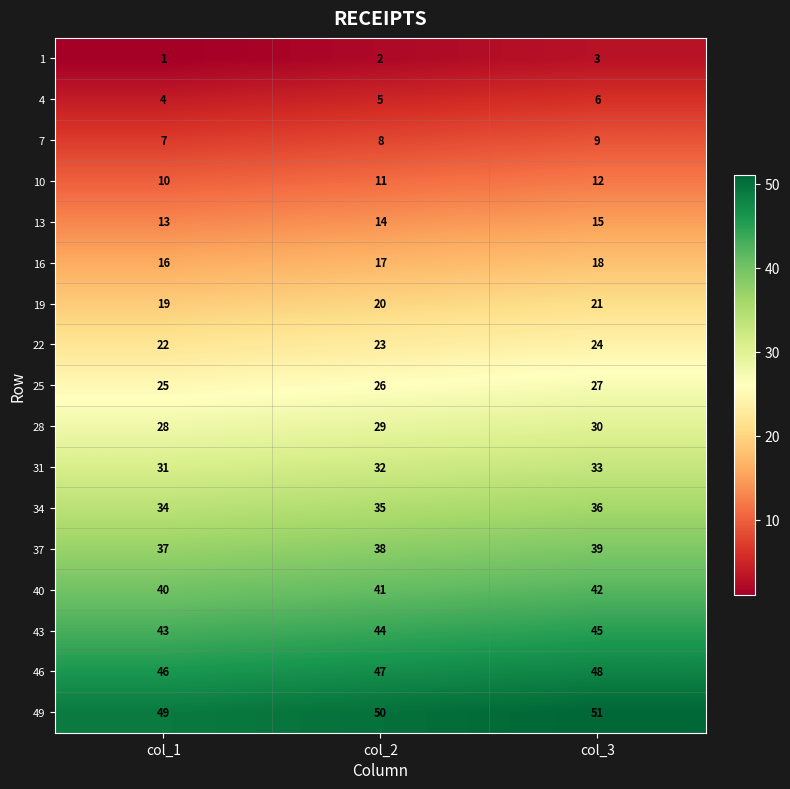

Is the value of 34 at col_3 greater than the value of 31 at col_1?

Yes